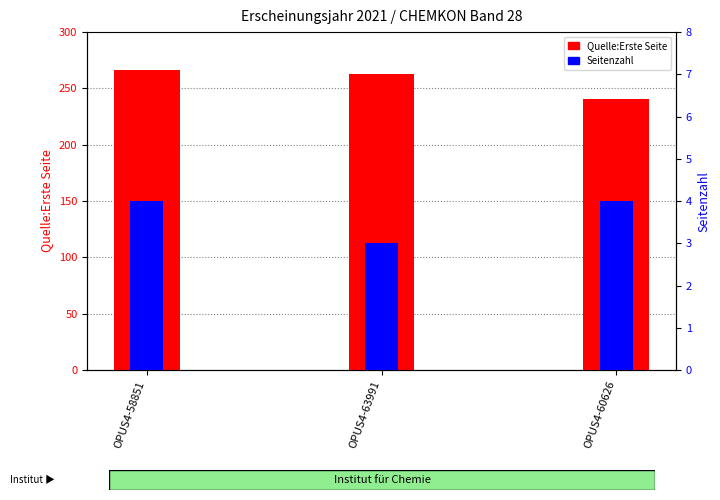

Is it true that Quelle:Erste Seite equals 315 at OPUS4-60626?

False